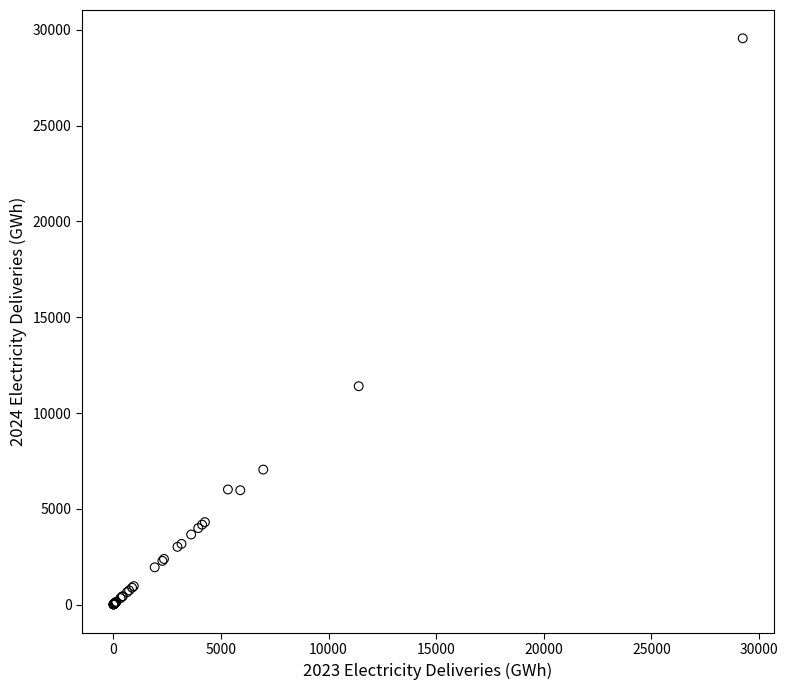

What Y value in the scatter plot is closest to 14782?

11400.0